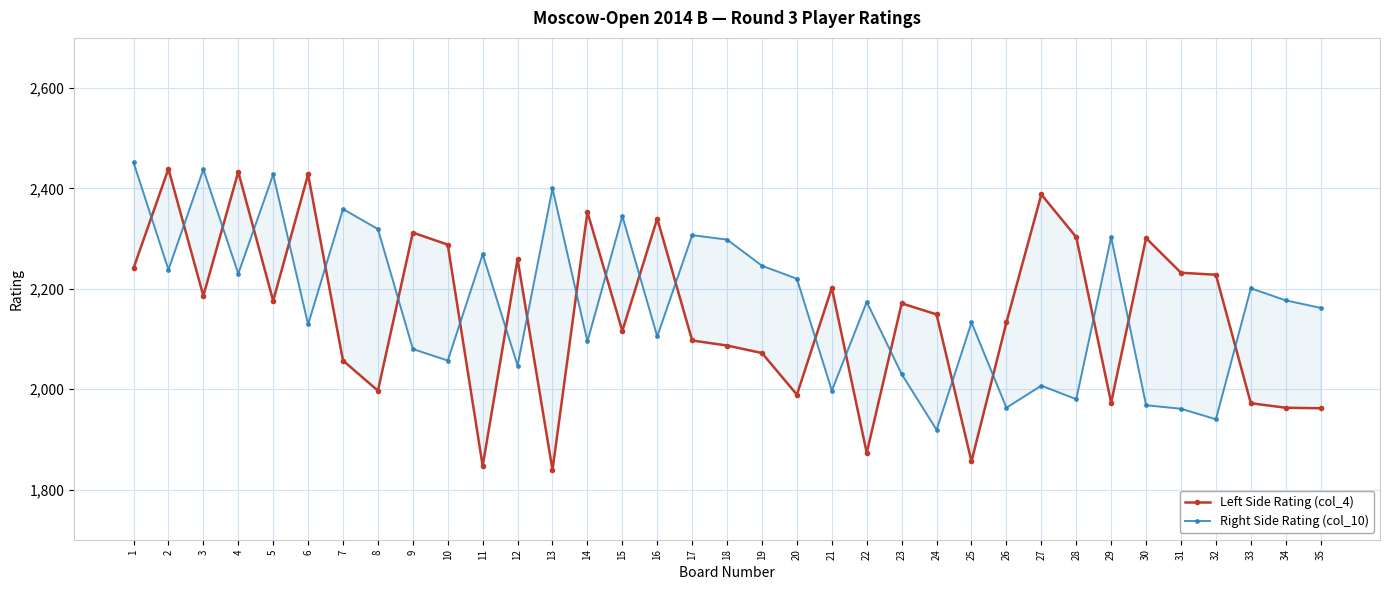

At 24, list the series in order from largest to smallest.

Left Side Rating (col_4), Right Side Rating (col_10)